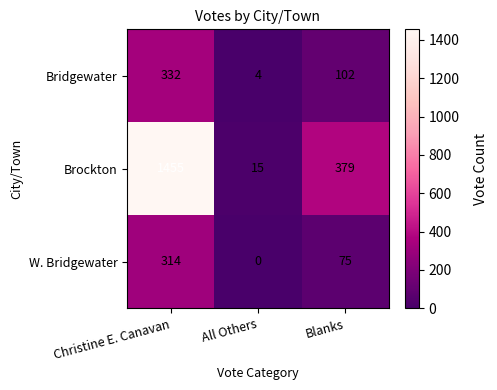

What is the highest value of the W. Bridgewater series?

314